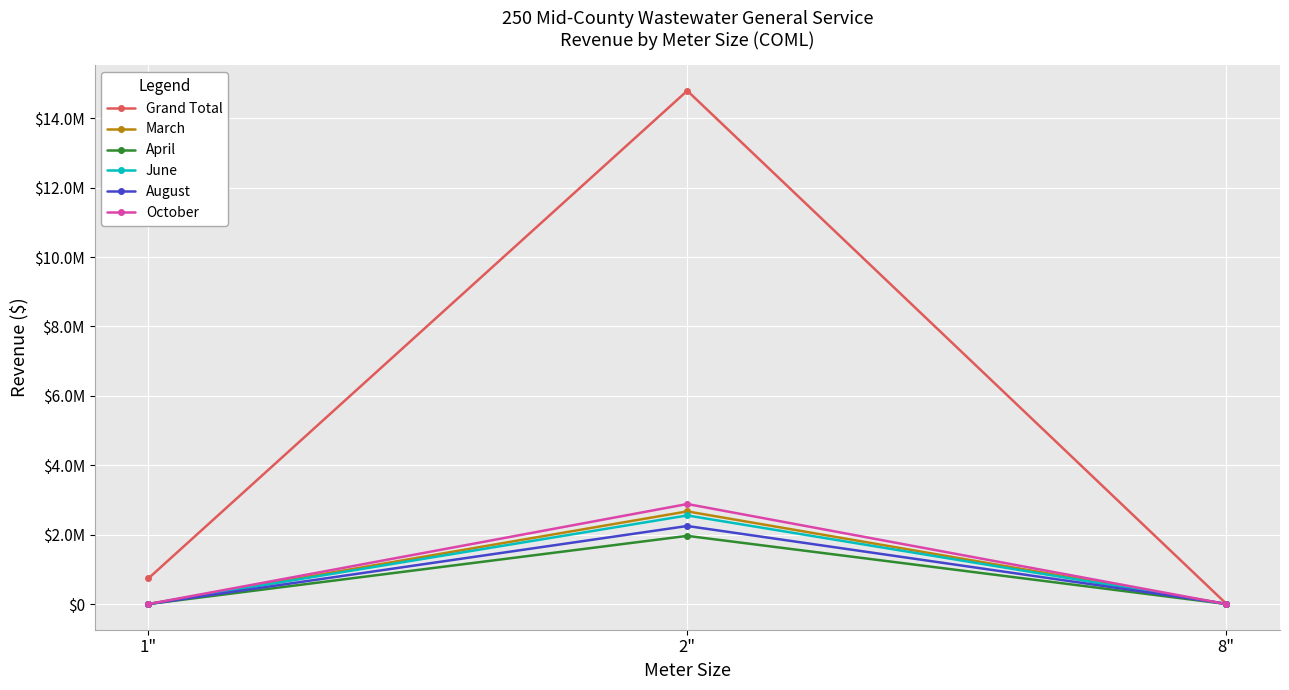

What is the label of the 2nd point from the left?

2"